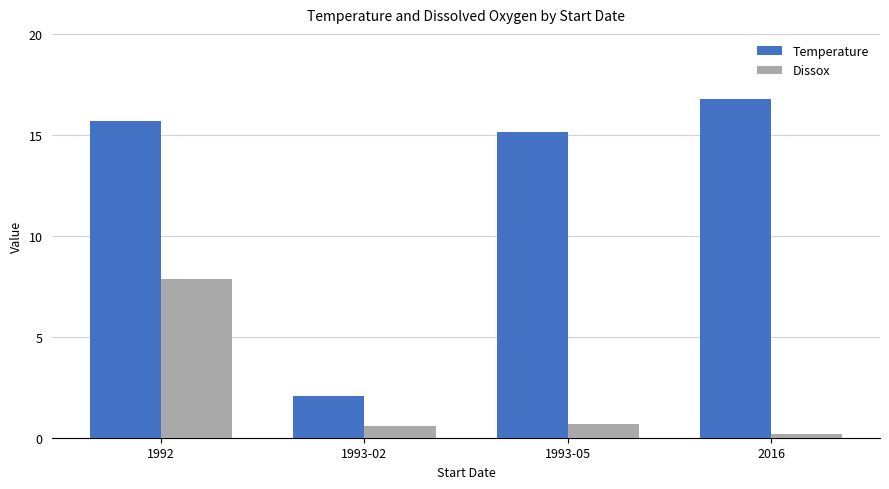

What is the approximate value of Dissox at 2016?

0.2